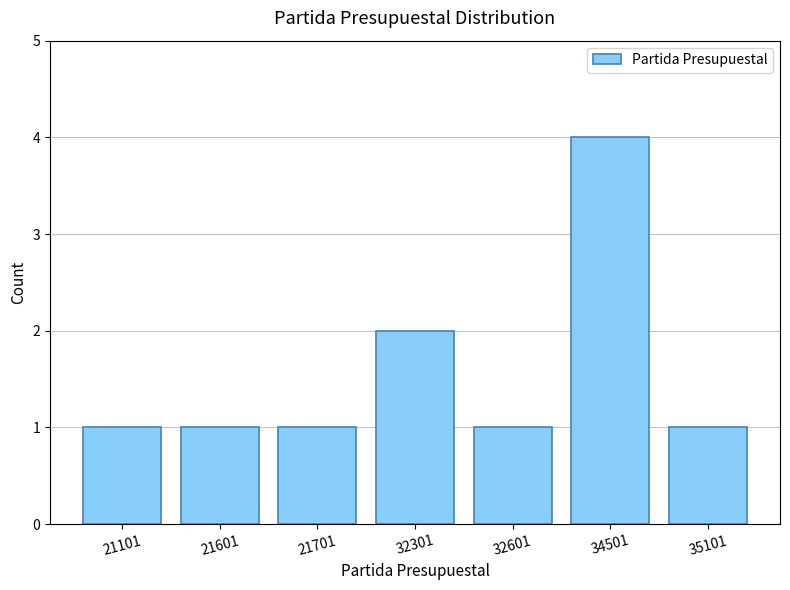

Which category has the highest value across all series?

34501